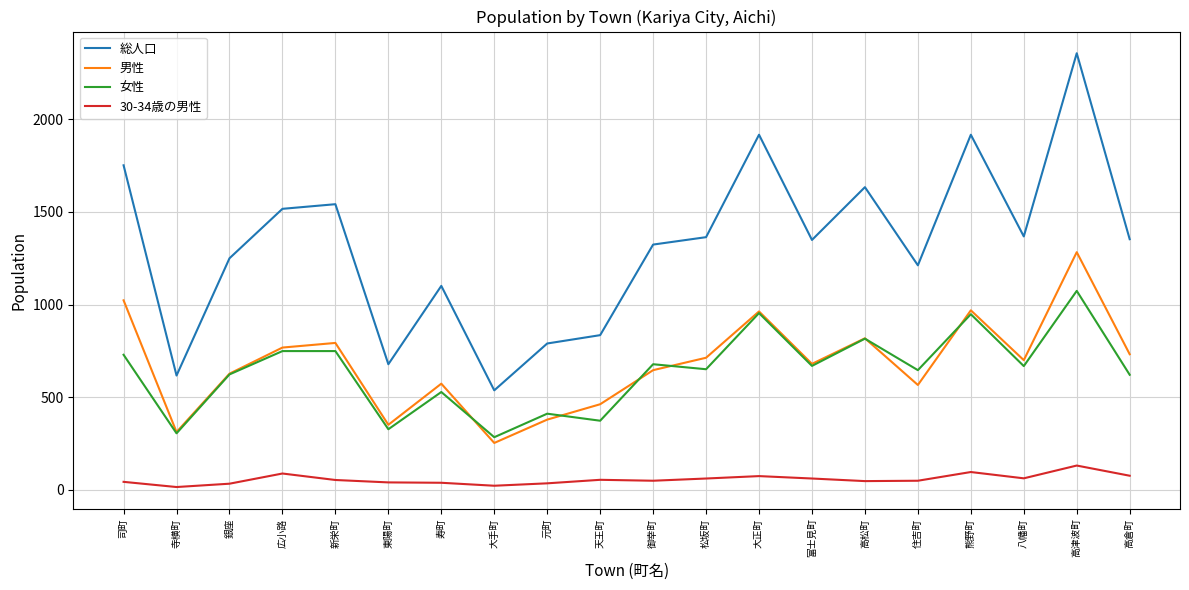

What is the total value across all series at 住吉町?

2473